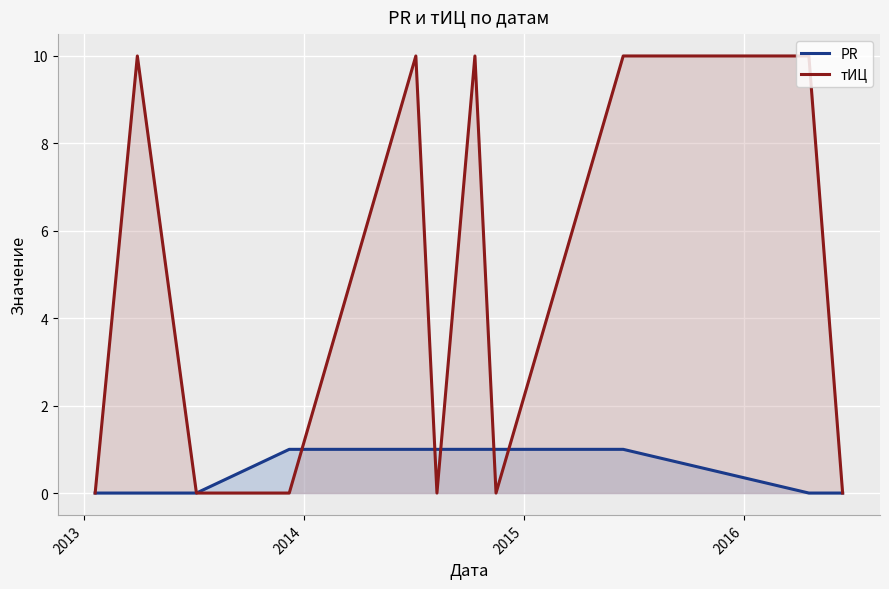

Which series has the largest total across all categories?

тИЦ